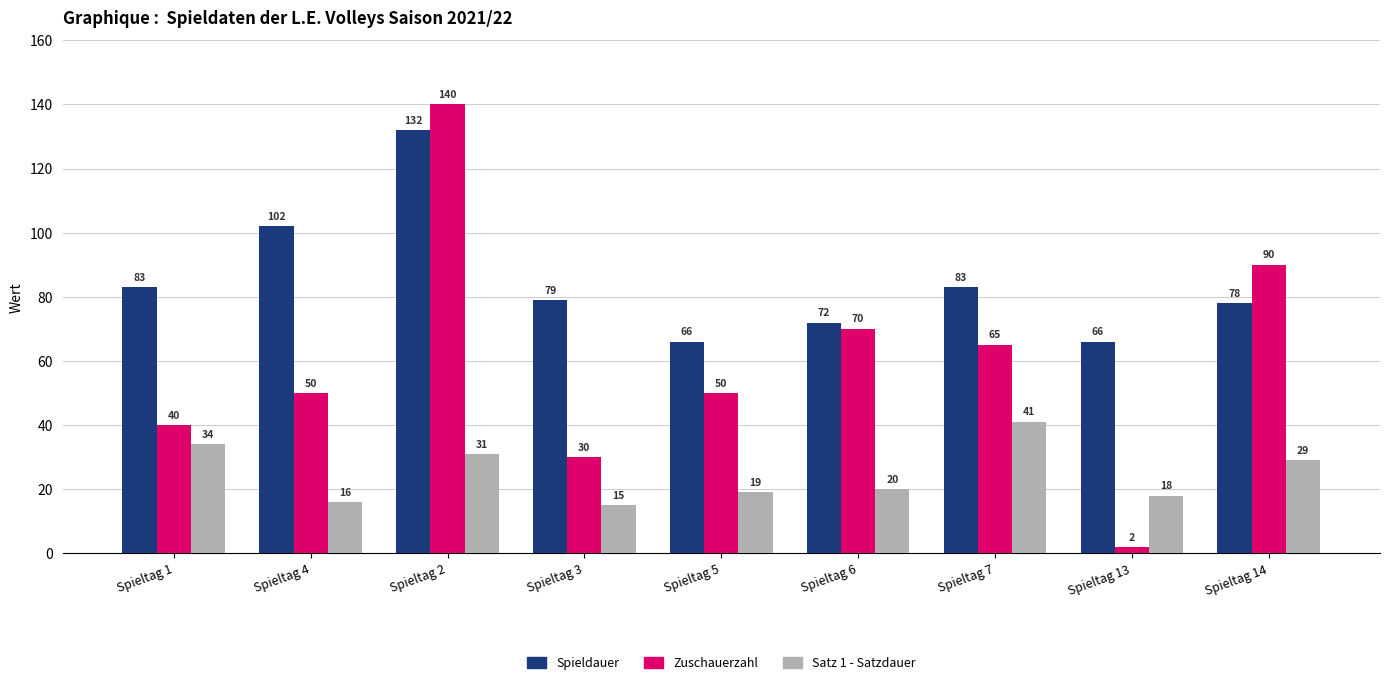

Rank the series by their average value, from highest to lowest.

Spieldauer, Zuschauerzahl, Satz 1 - Satzdauer